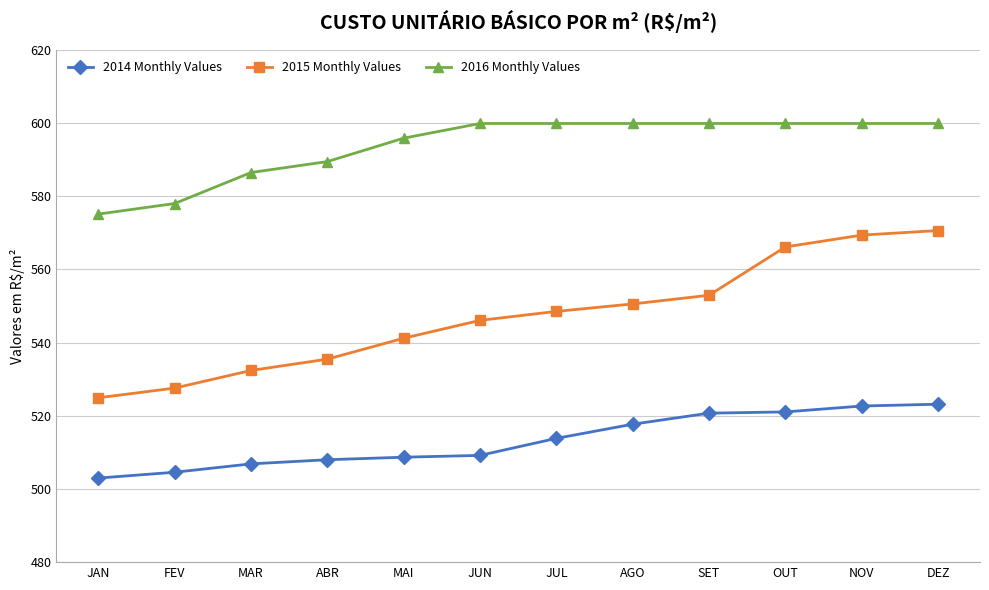

True or false: 2014 Monthly Values and 2016 Monthly Values intersect in this chart.

False